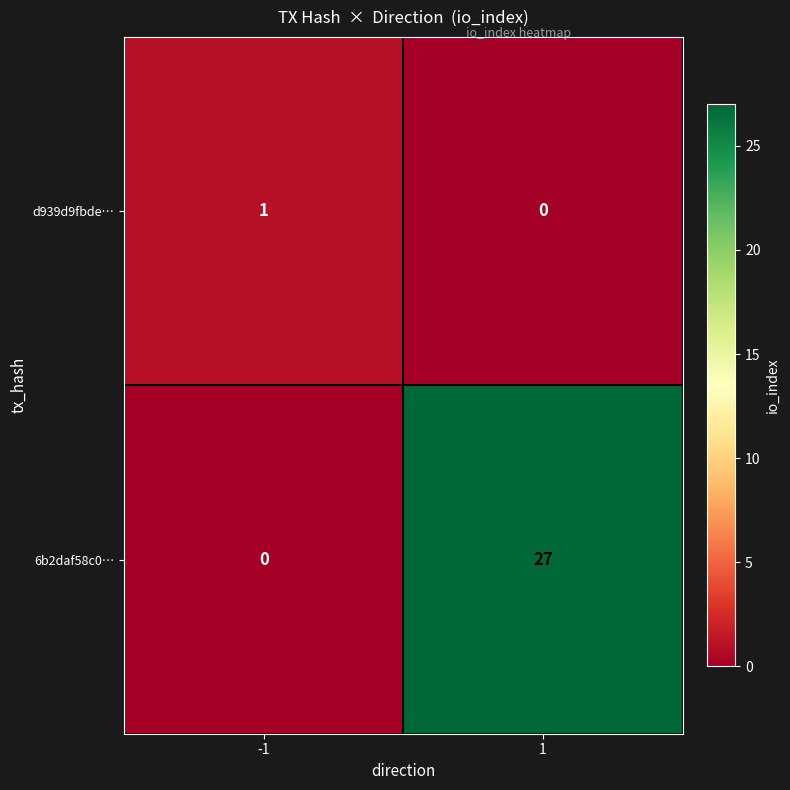

Is the value of d939d9fbde… at -1 greater than the value of 6b2daf58c0… at -1?

Yes